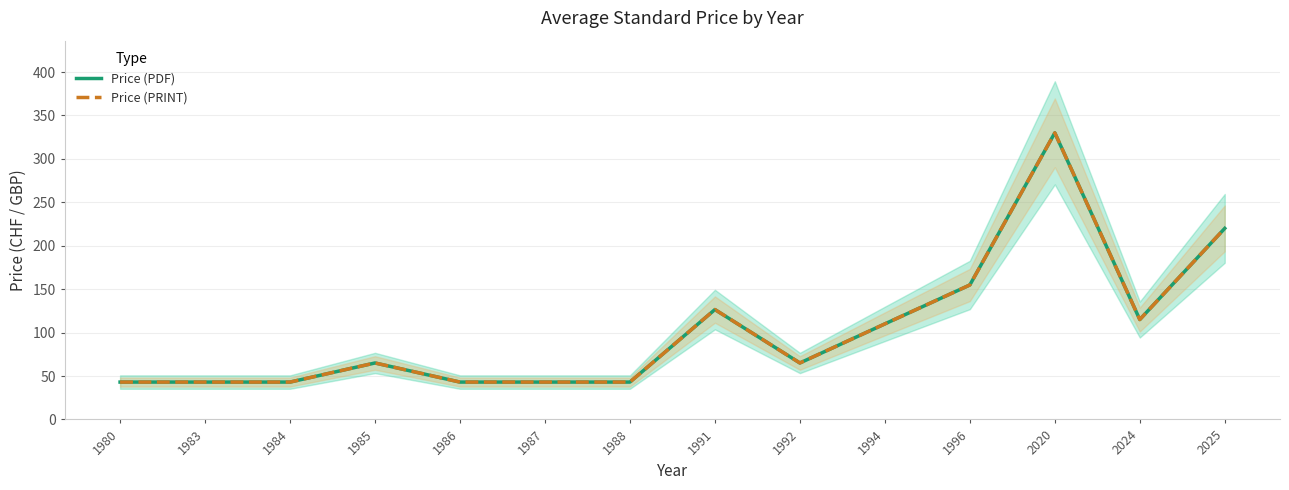

How many interior local peaks does the Price (PDF) series have?

3